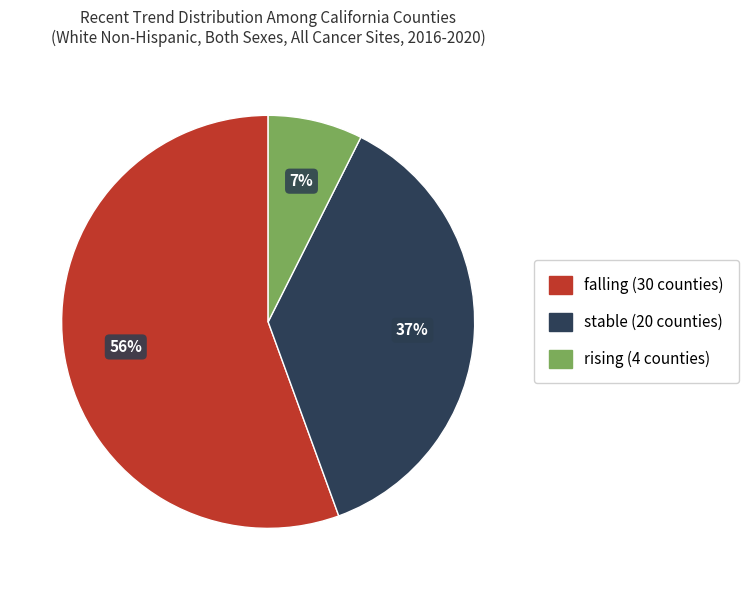

Count the number of slices in the pie.

3